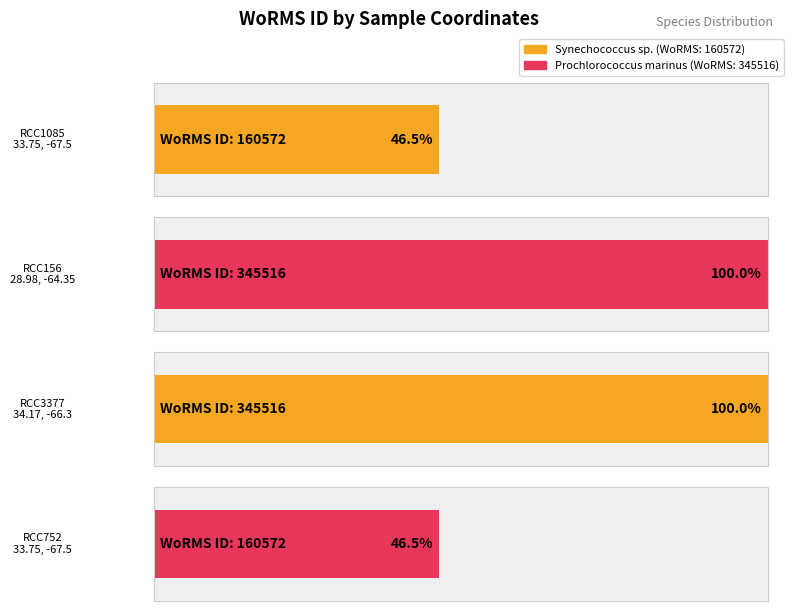

How many values are between 160572 and 345516?

4